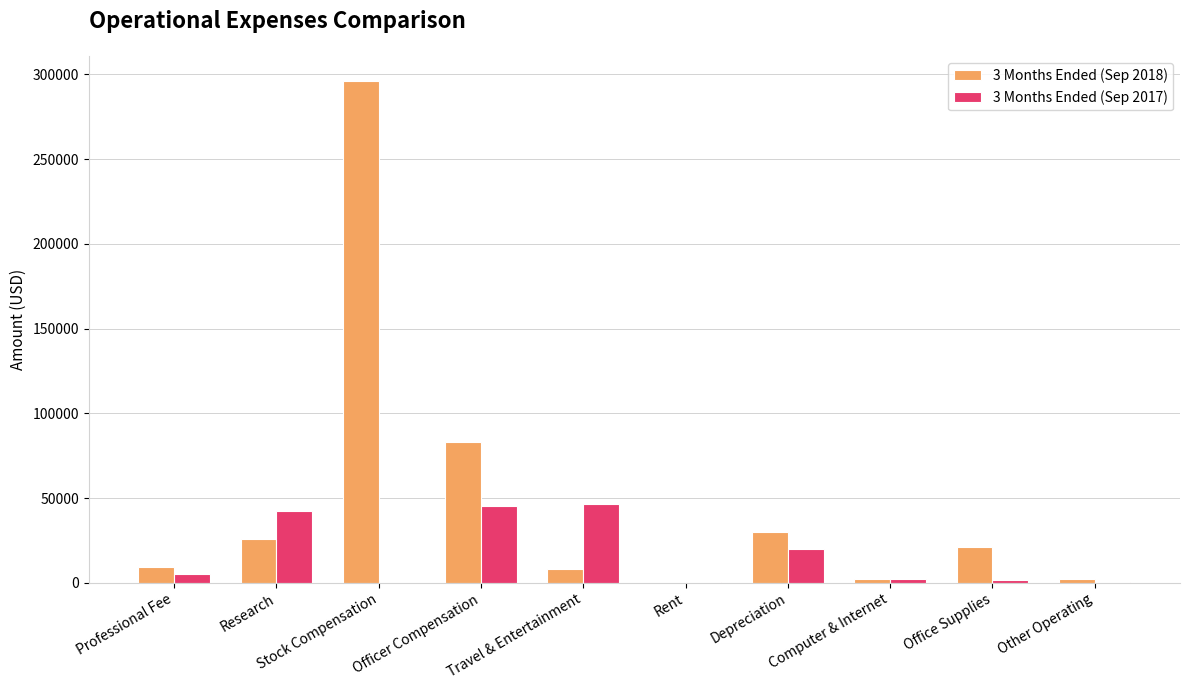

Is the value of 3 Months Ended (Sep 2017) at Research greater than the value of 3 Months Ended (Sep 2018) at Stock Compensation?

No